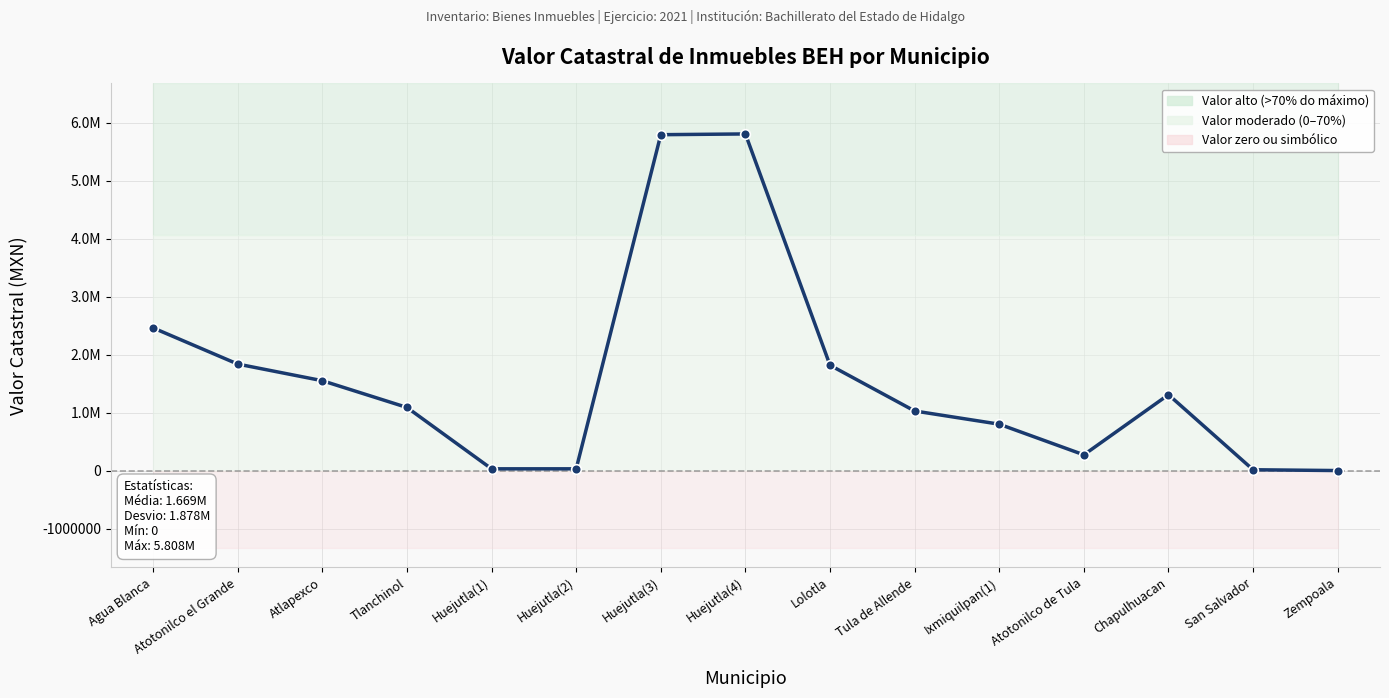

What is the label of the 8th point from the left?

Huejutla(4)